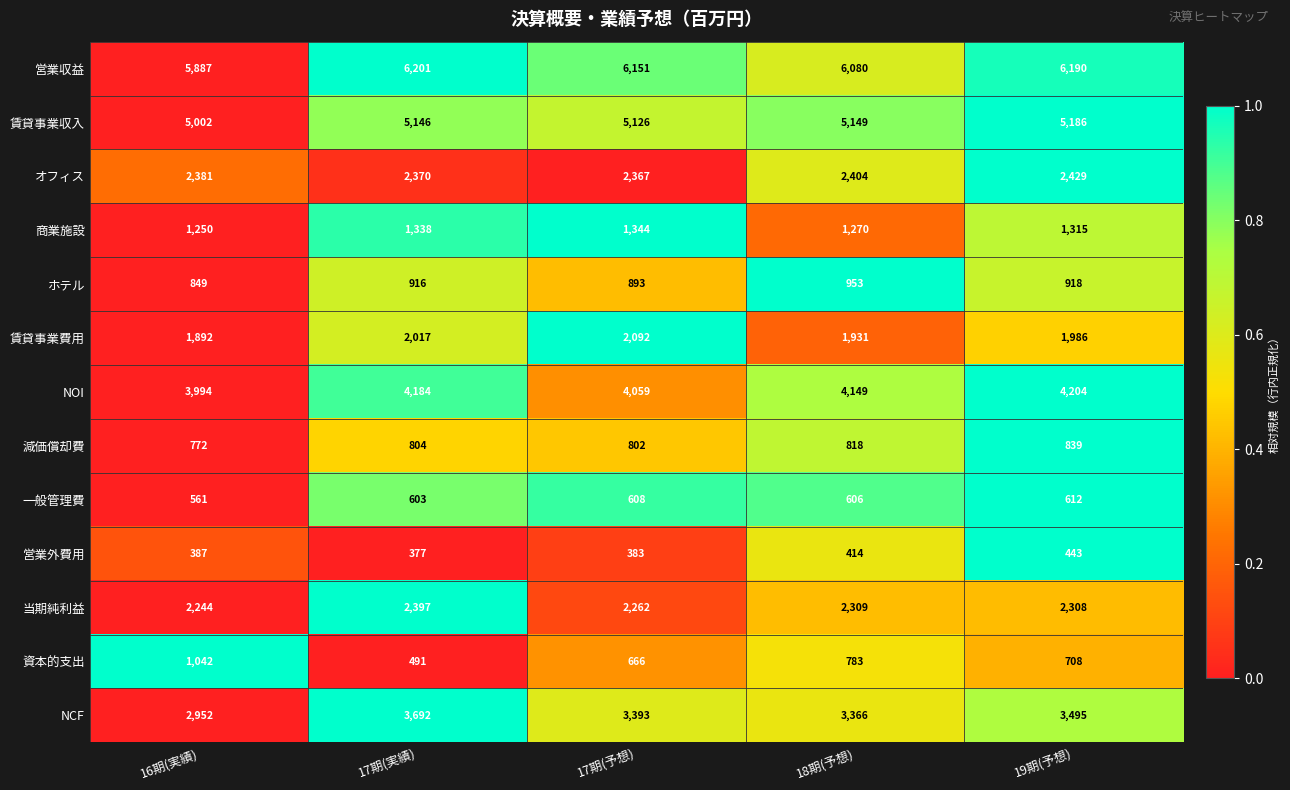

How many categories are shown in the chart?

5